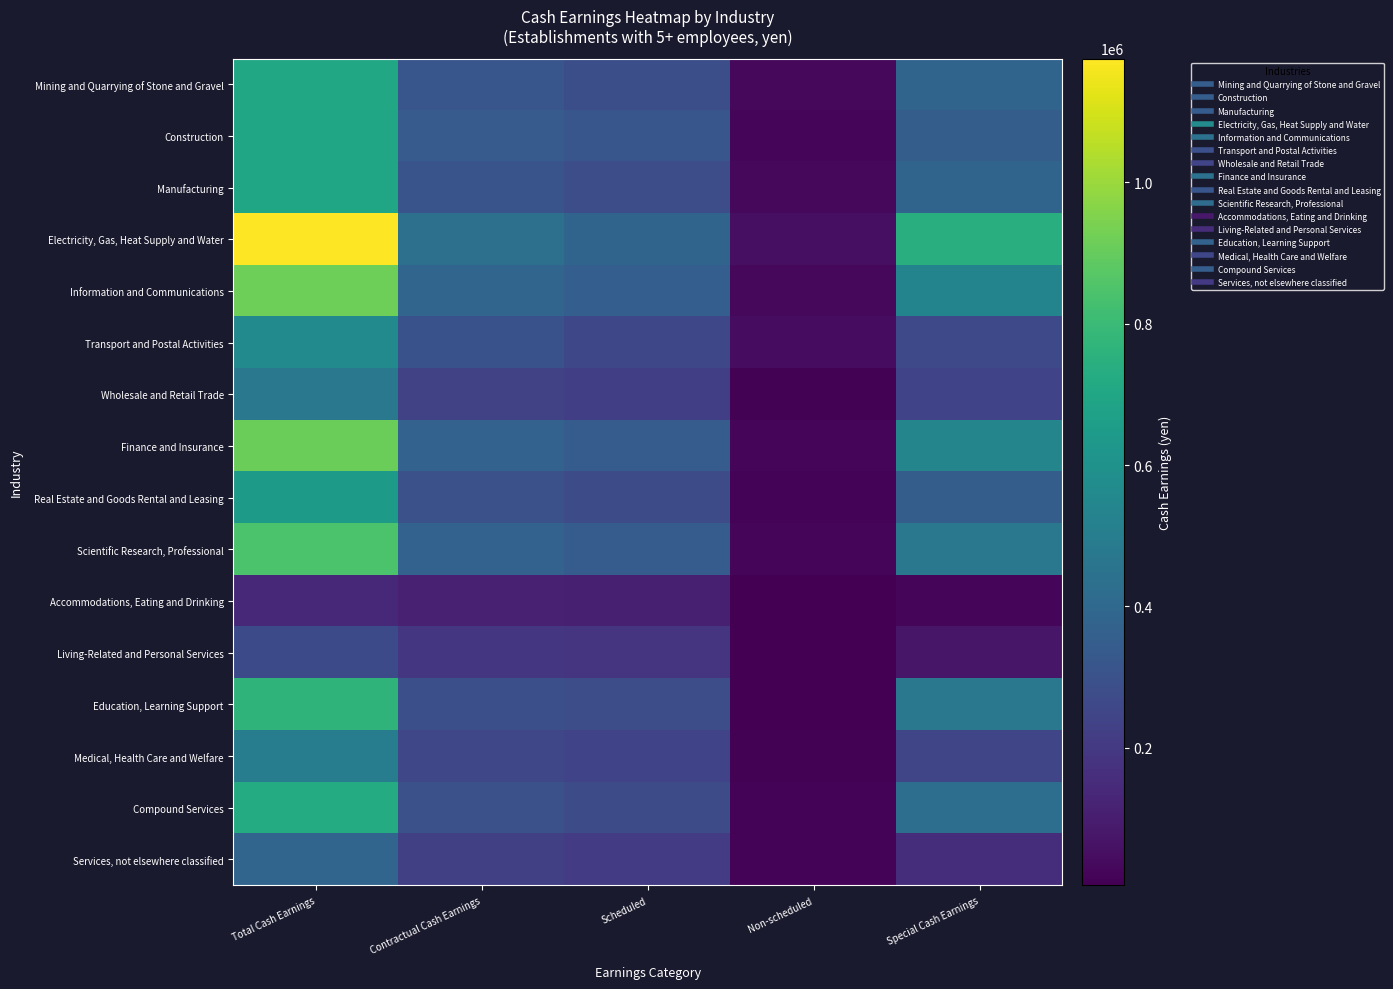

At which category is the sum across all series the highest?

Total Cash Earnings